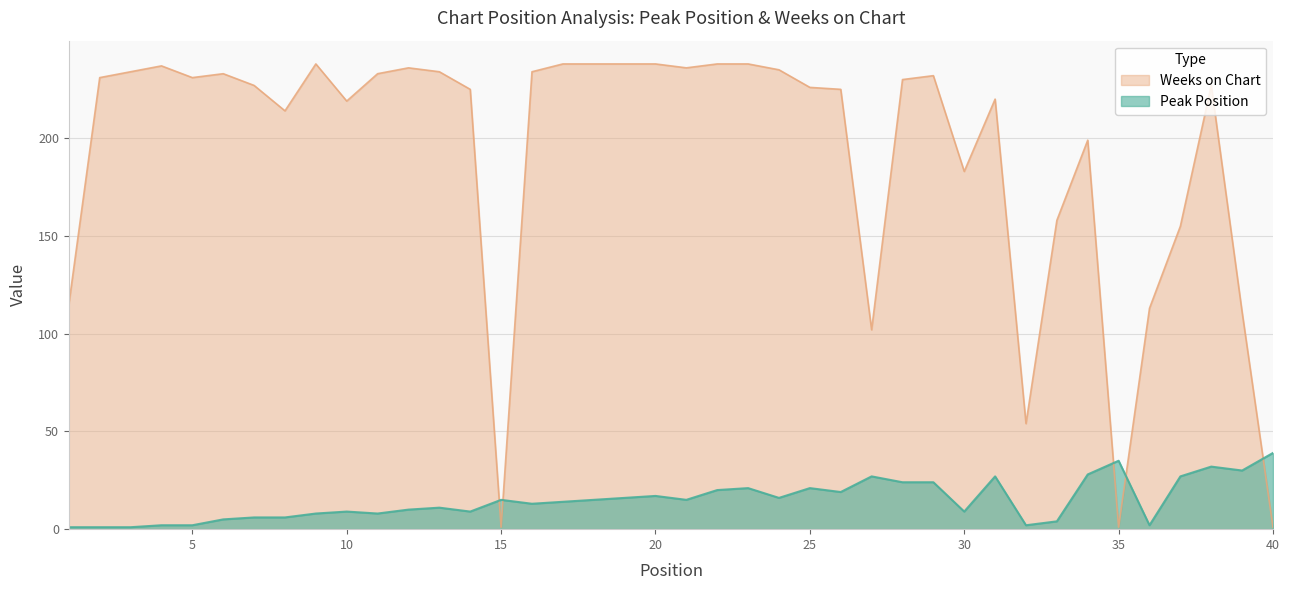

Rank the series at 3 from lowest to highest value.

Peak Position, Weeks on Chart